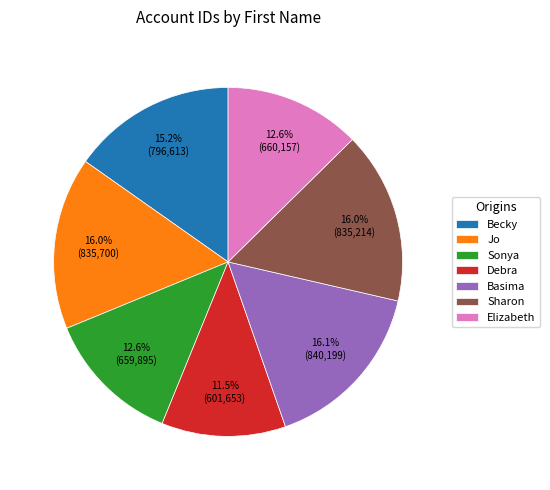

To the nearest percent, what is the average slice percentage?

14%